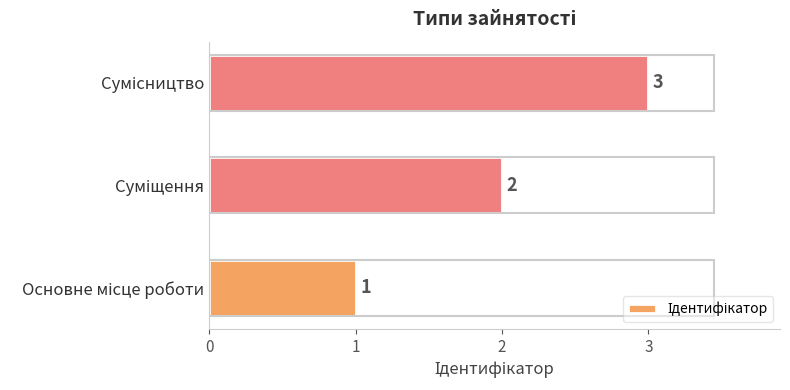

What is the maximum value shown in the chart?

3